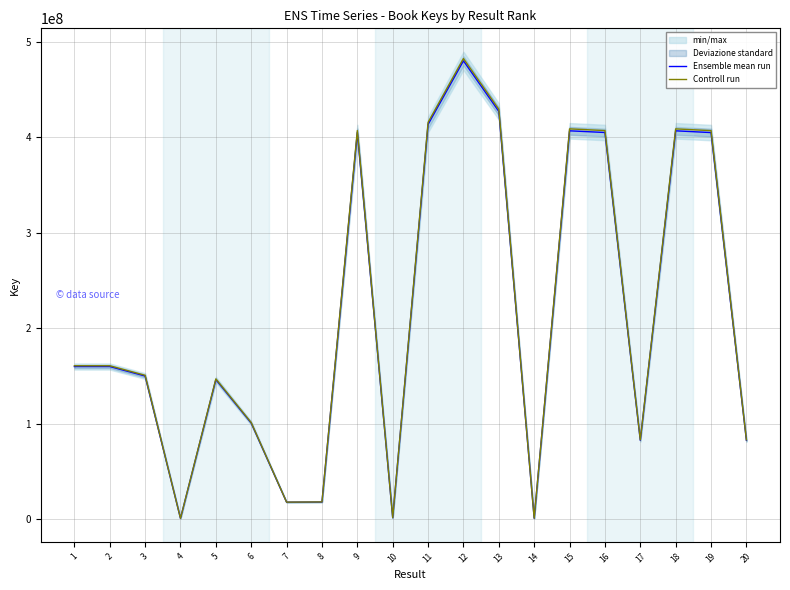

At 2, list the series in order from largest to smallest.

Controll run, Ensemble mean run